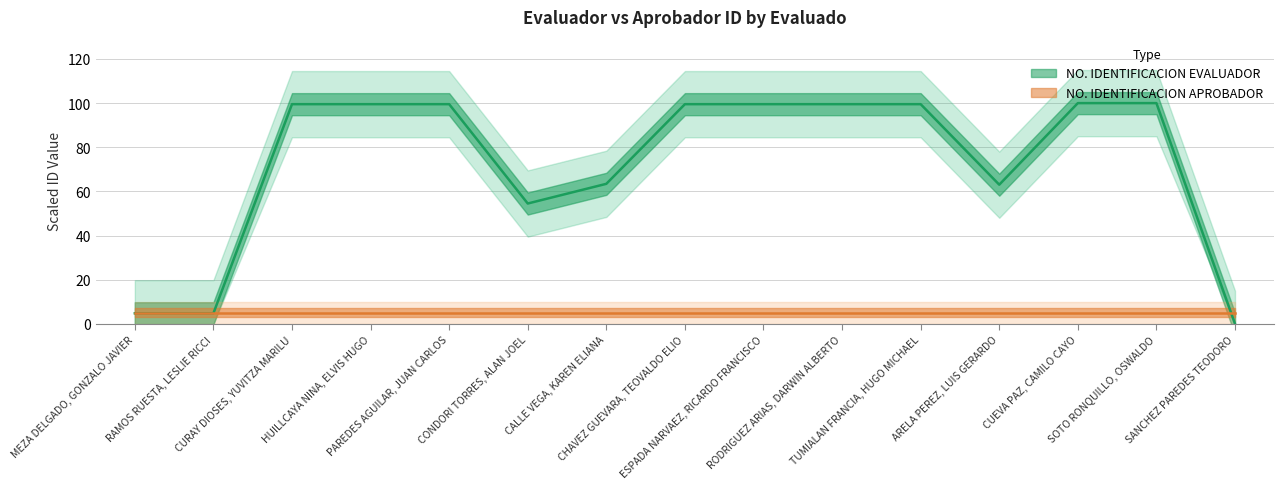

The chart shows a value of 54.5 at CONDORI TORRES, ALAN JOEL. True or false?

True